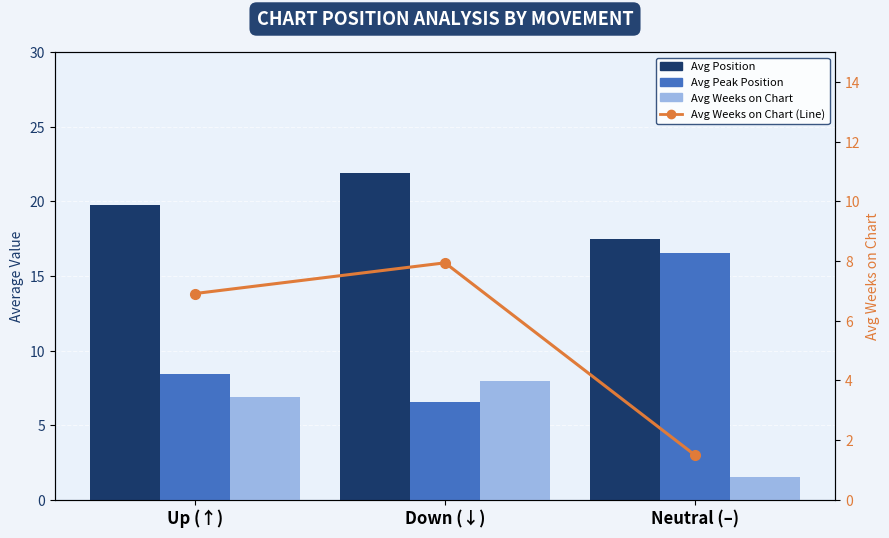

Rank the categories by Avg Peak Position value from lowest to highest.

Down (↓), Up (↑), Neutral (–)